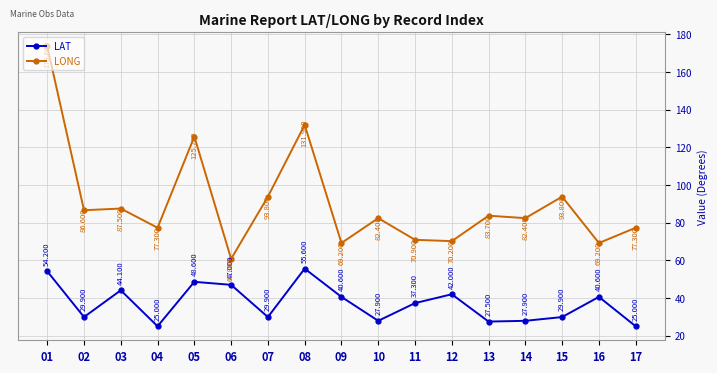

What is the maximum value for LONG?

173.6